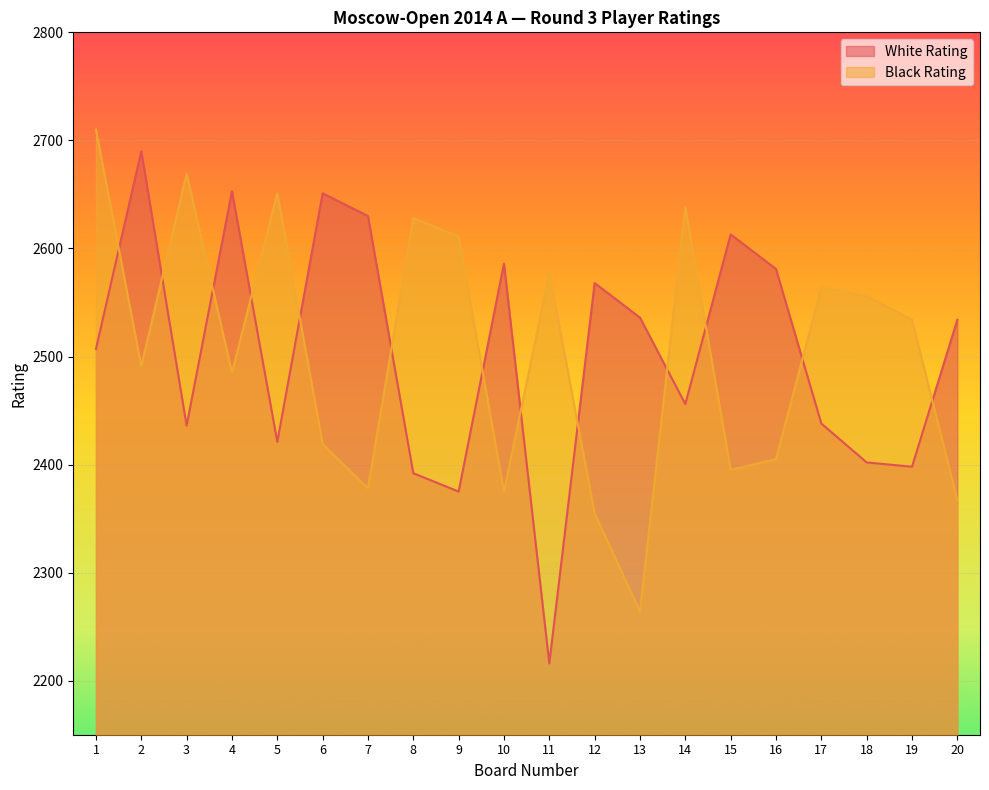

List the series in order of their peak value, lowest first.

White Rating, Black Rating